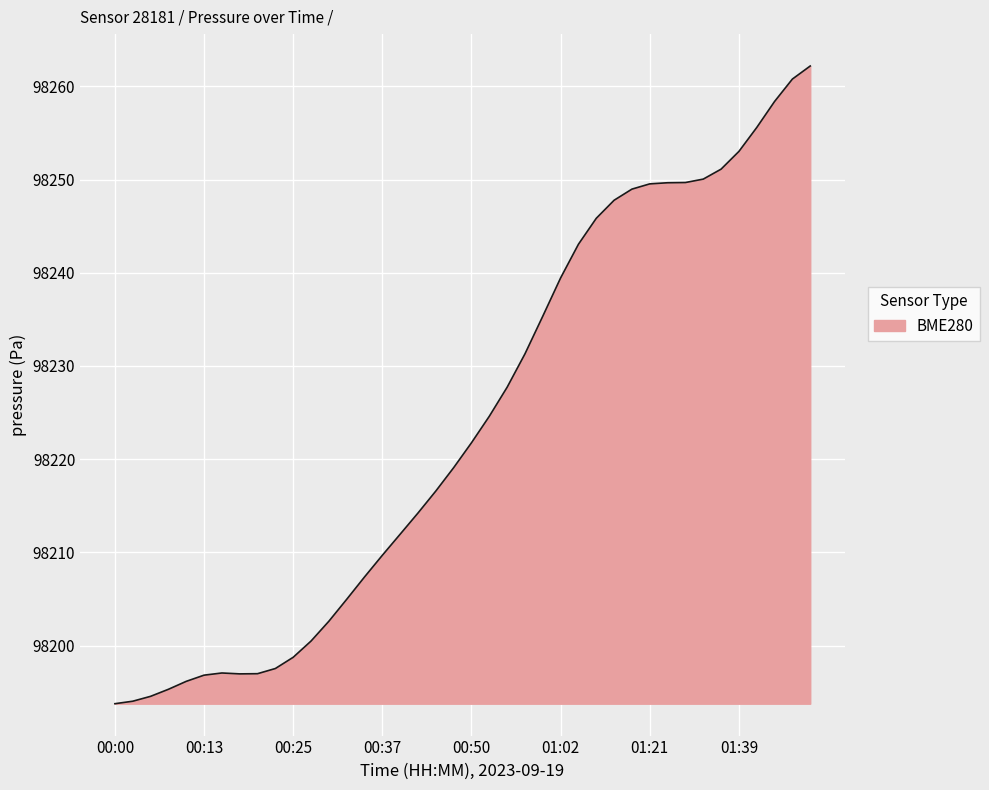

What is the difference between the maximum and minimum values?

68.4